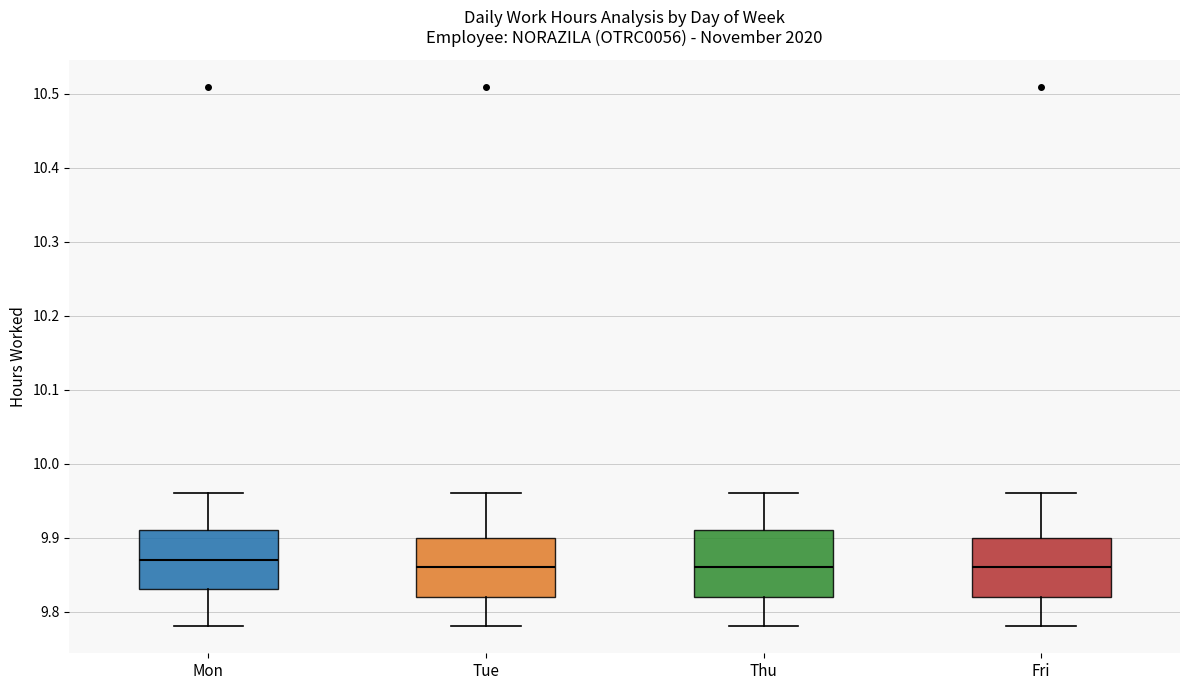

Where does the upper whisker of the box for Thu end on the y-axis? The values are not printed on the chart, so give them approximately, as read against the axis.

9.96